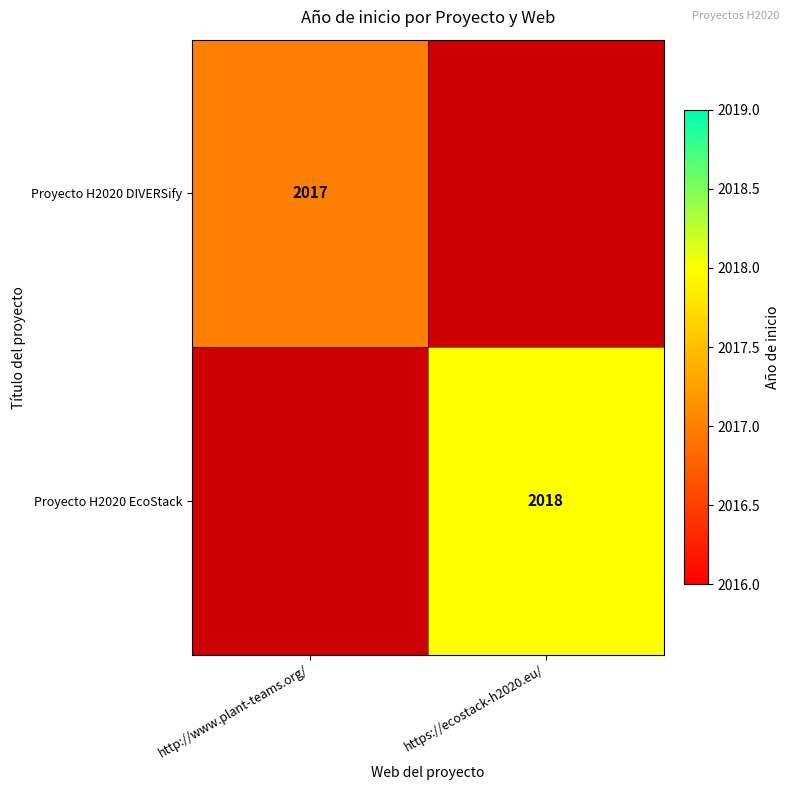

At how many categories does at least one series exceed 2017?

1